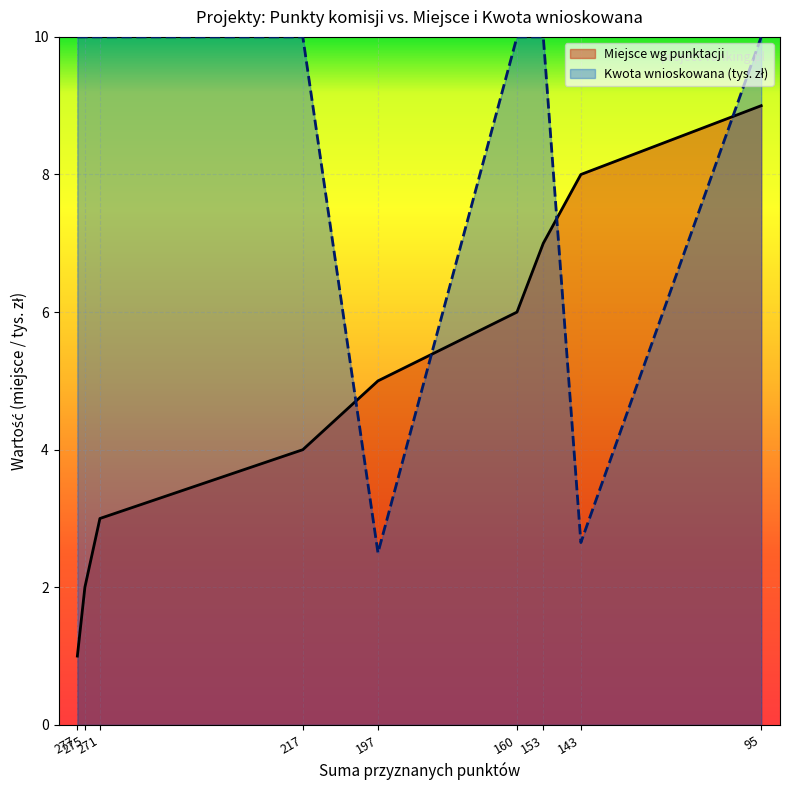

Which has a higher value, 160 or 217?

160